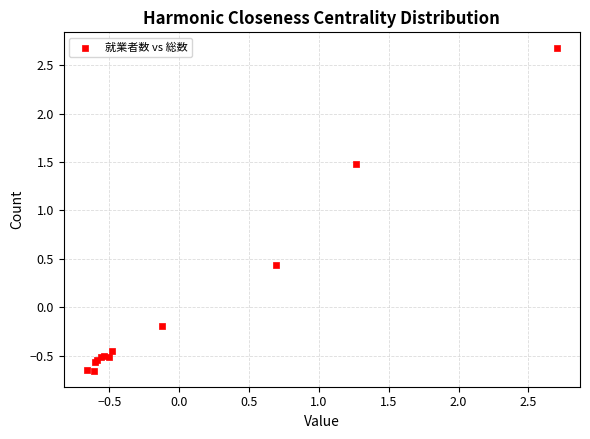

What Y value in the scatter plot is closest to 1?

1.5